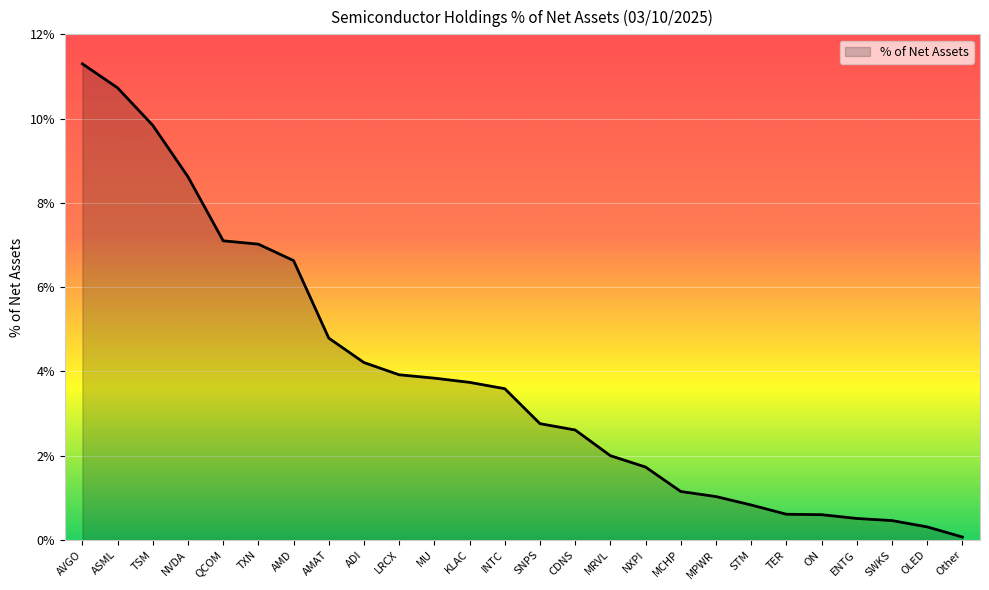

What position from the right is TER?

6